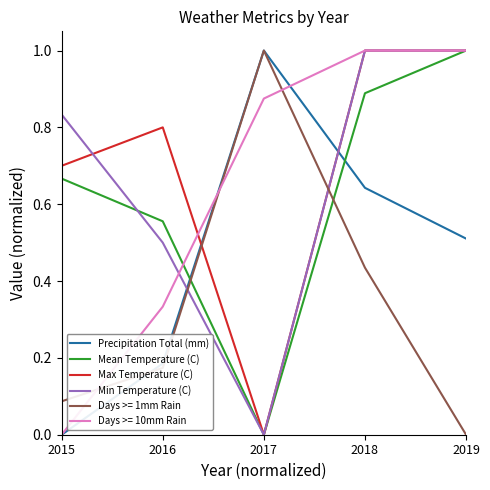

At which category does Min Temperature (C) reach its first local valley?

2017